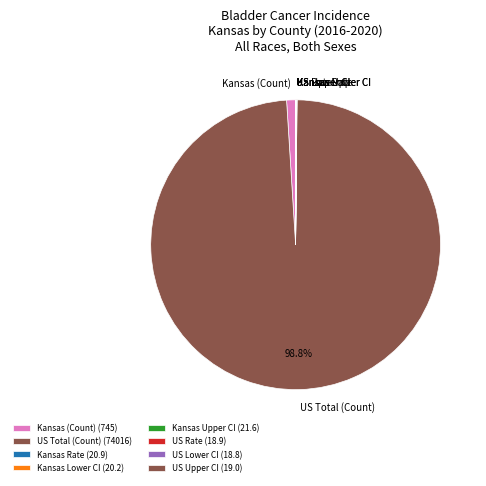

To the nearest percent, what is the difference between the largest and smallest slice percentages?

99%